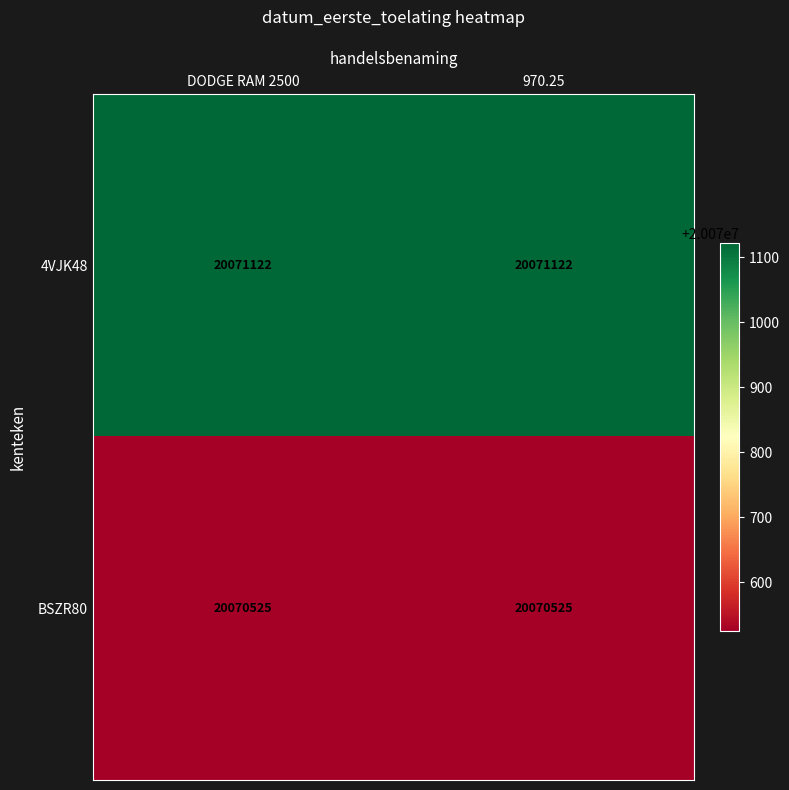

True or false: BSZR80 has a value of 33103067 at DODGE RAM 2500.

False